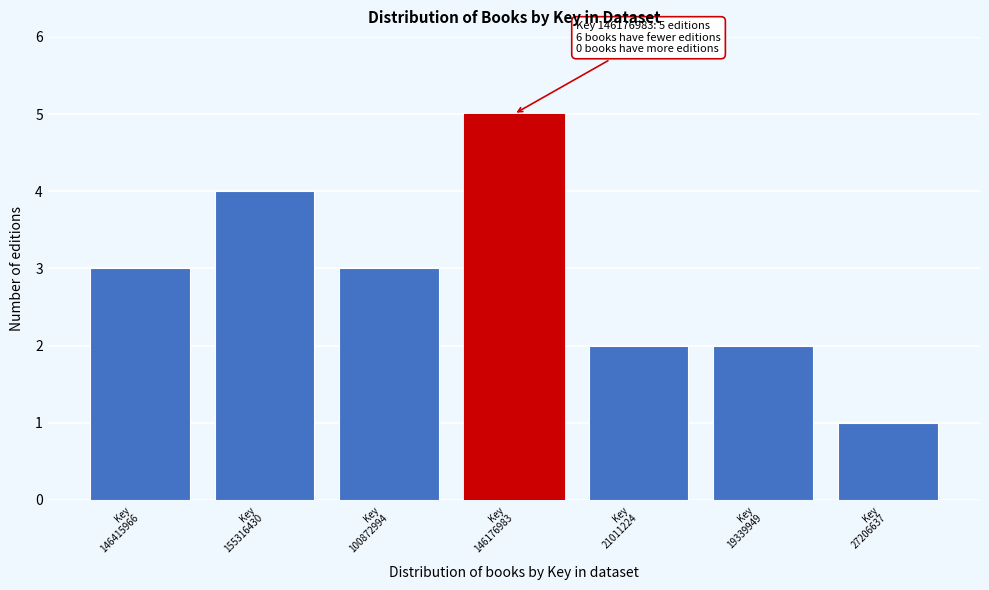

Reading left to right, extract all data points from this chart.

3	4	3	5	2	2	1